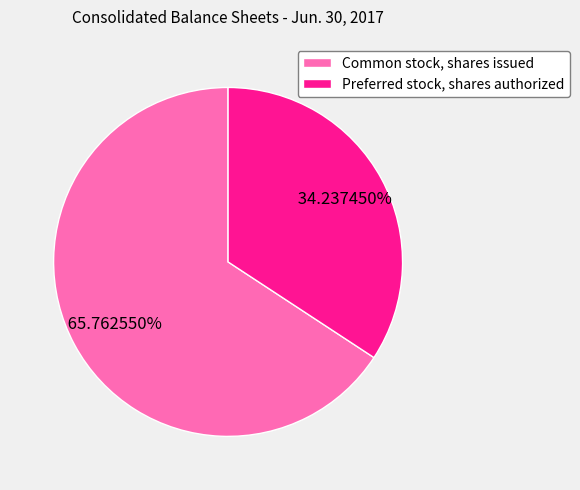

Is there any slice that represents more than half of the pie?

Yes